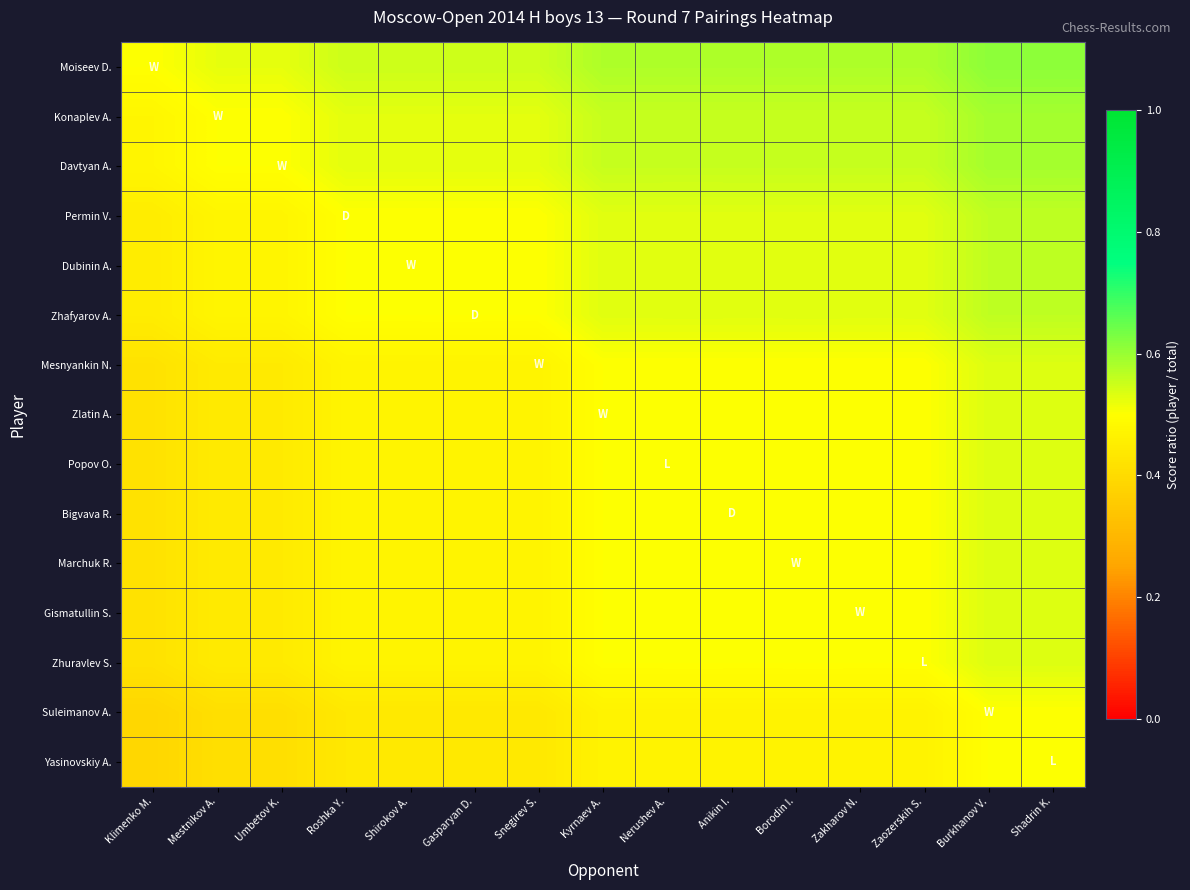

How many distinct data groups are displayed?

15